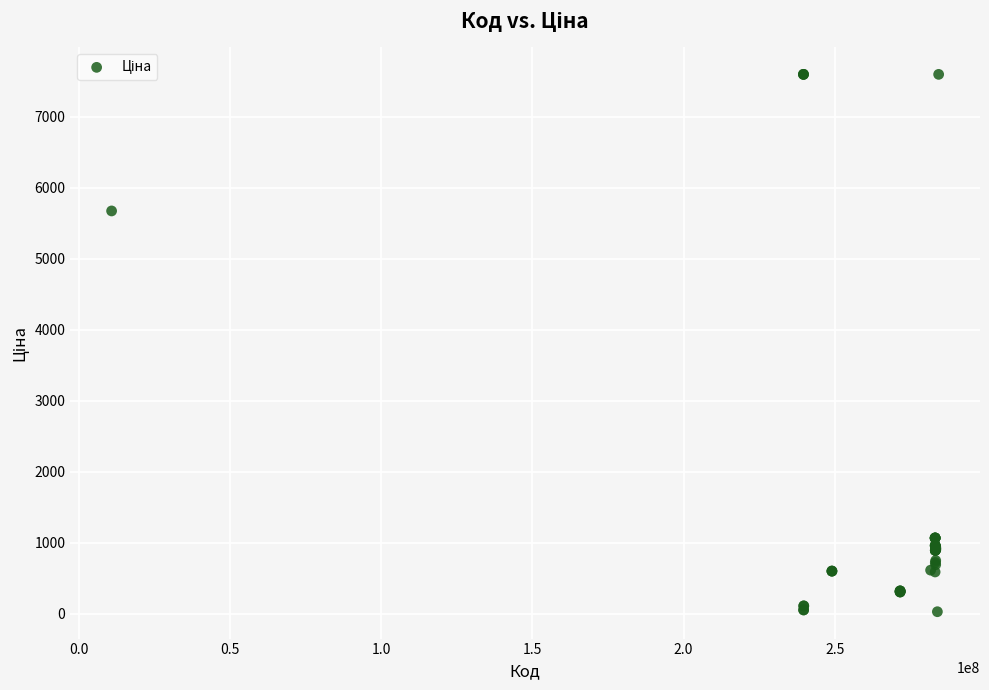

What Y value in the scatter plot is closest to 3814?

5673.8